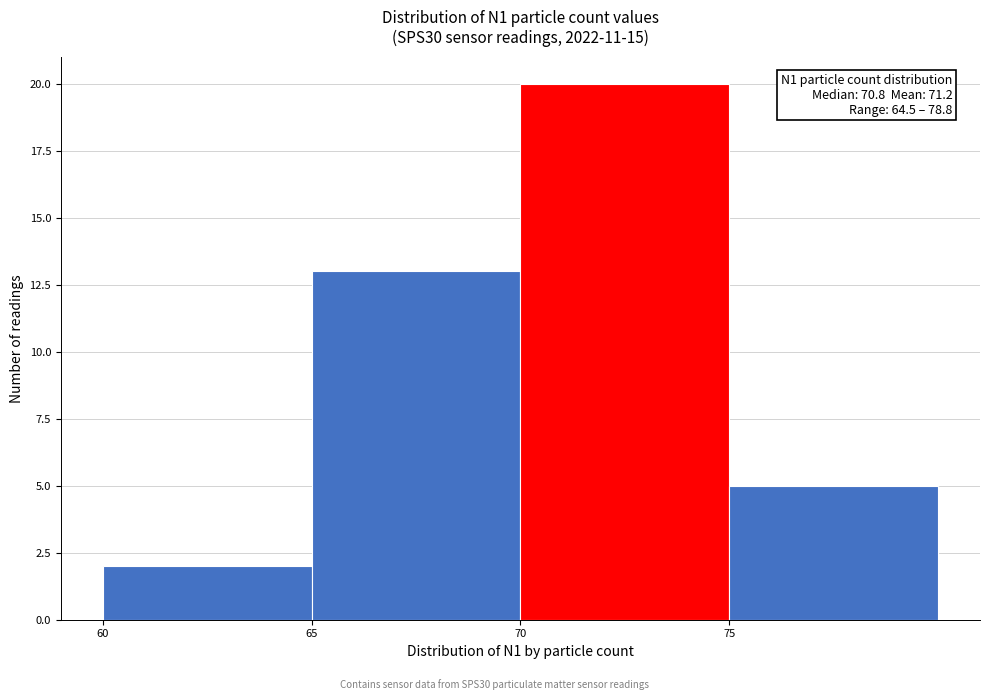

Which range on the x-axis has the tallest bar?

70 to 75